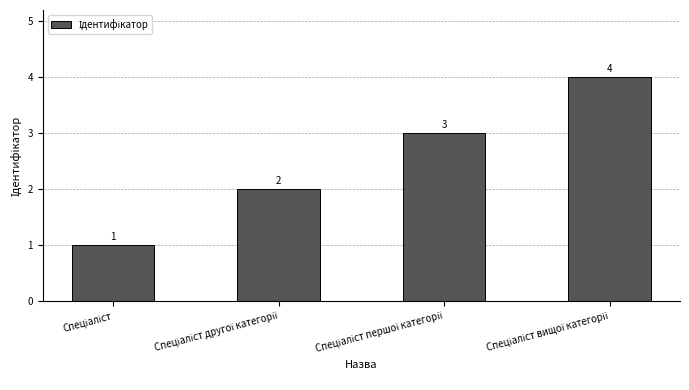

What is the difference between the maximum and minimum values?

3